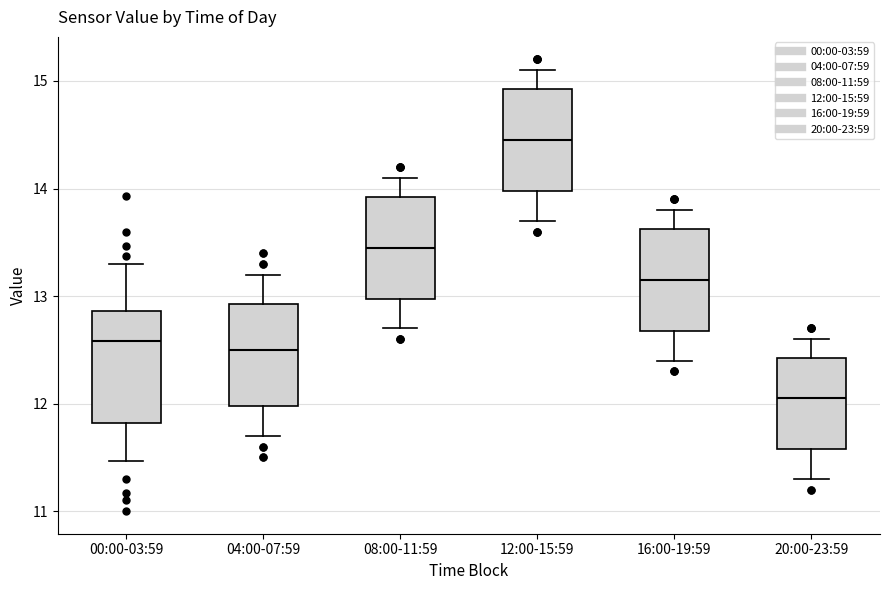

Which box has the lowest median line?

20:00-23:59